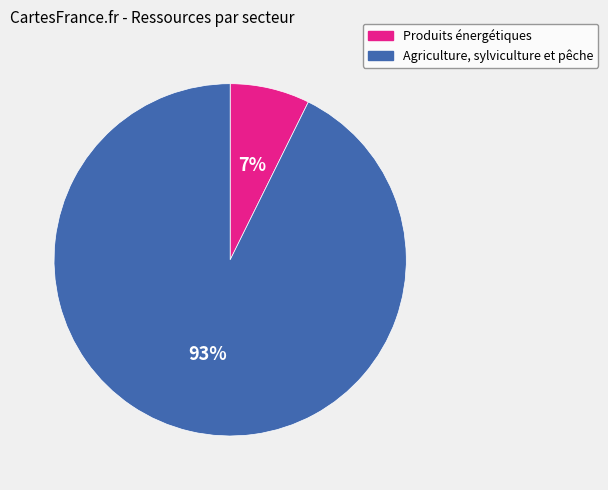

Between Produits énergétiques and Agriculture, sylviculture et pêche, which is larger?

Agriculture, sylviculture et pêche